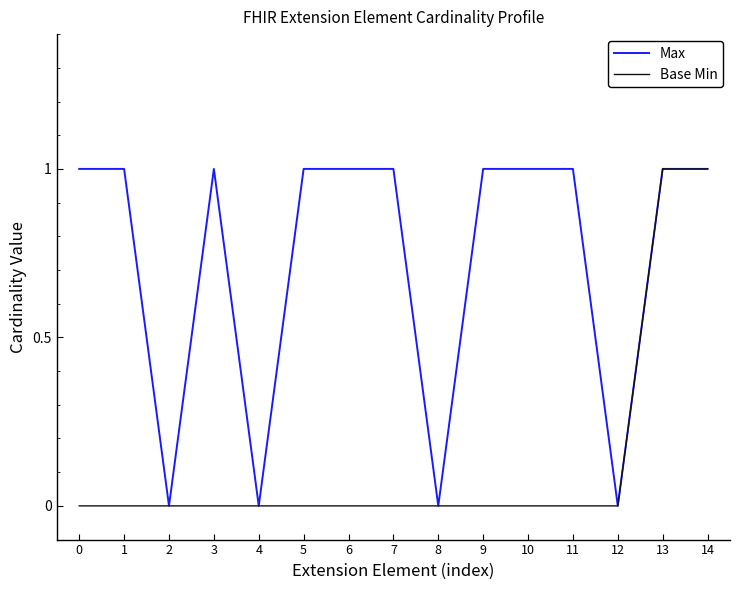

Does the chart display data point markers on the line(s)?

No